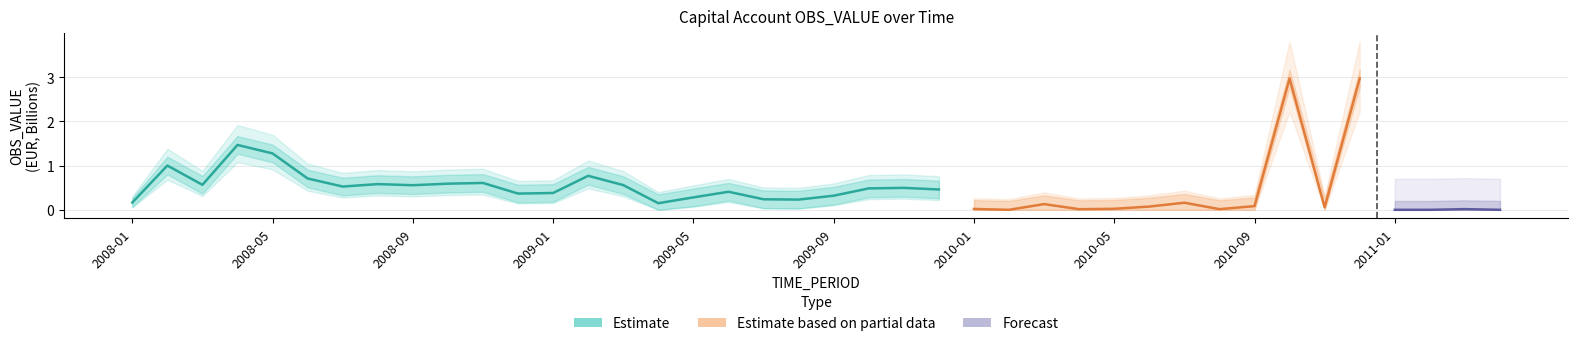

What is the value of the upper_bound point at the 16th from the left?

0.3